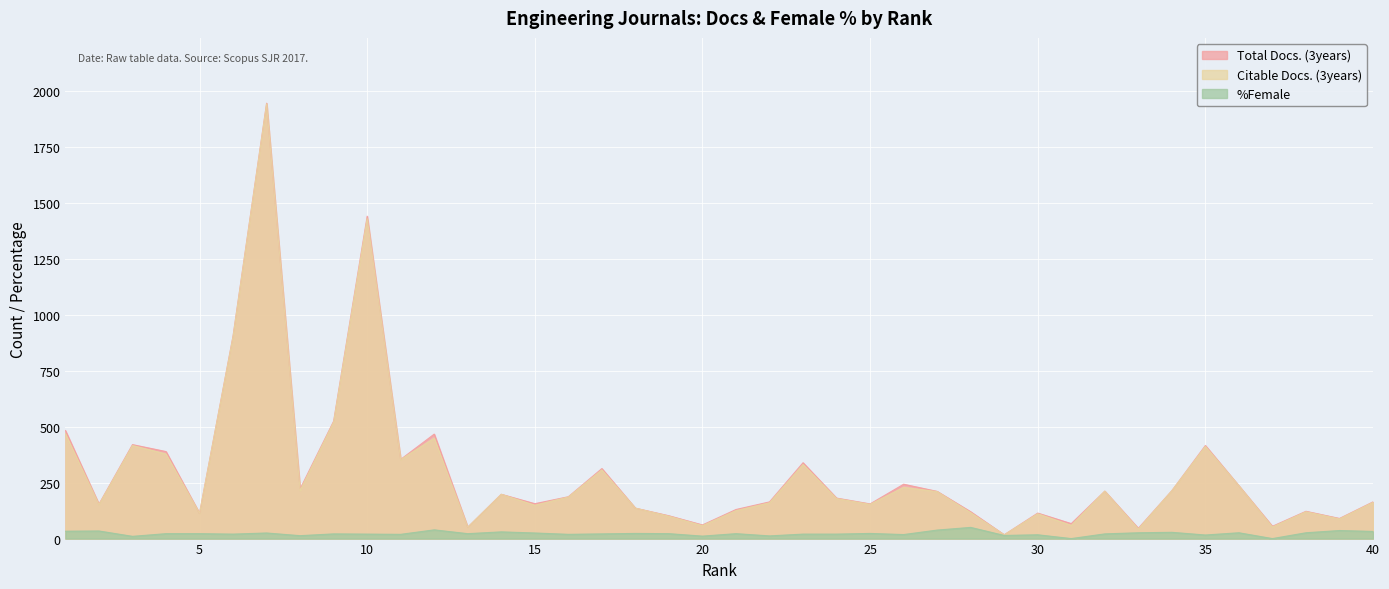

True or false: %Female has a value of 26 at 33.

True